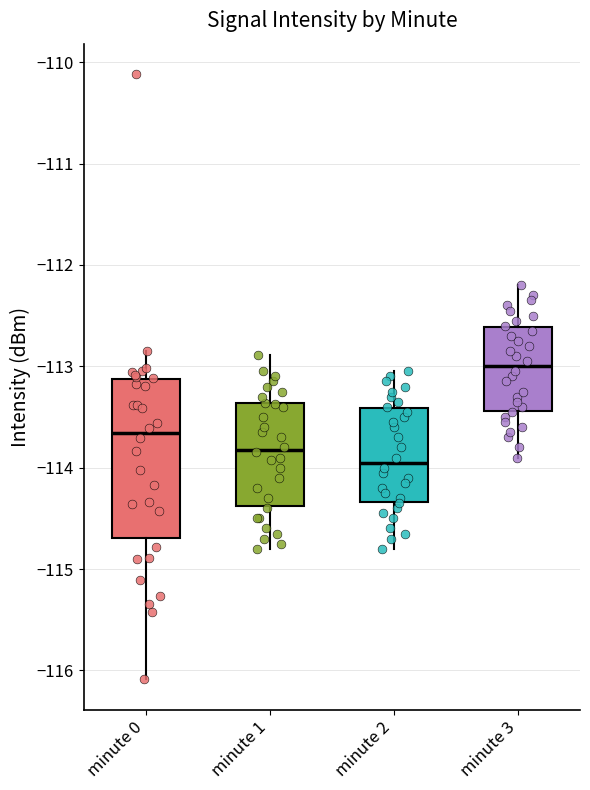

Reading left to right, transcribe this box plot: for each box, give where its median line is, the range the box spans, and where its two whiskers end, as read against the y-axis. The values are not printed on the chart, so give them approximately, as read against the axis.

minute 0: median -113.7, box -114.7 to -113.1, whiskers -116.1 to -112.9
minute 1: median -113.8, box -114.4 to -113.4, whiskers -114.8 to -112.9
minute 2: median -113.9, box -114.3 to -113.4, whiskers -114.8 to -113.0
minute 3: median -113.0, box -113.4 to -112.6, whiskers -113.9 to -112.2